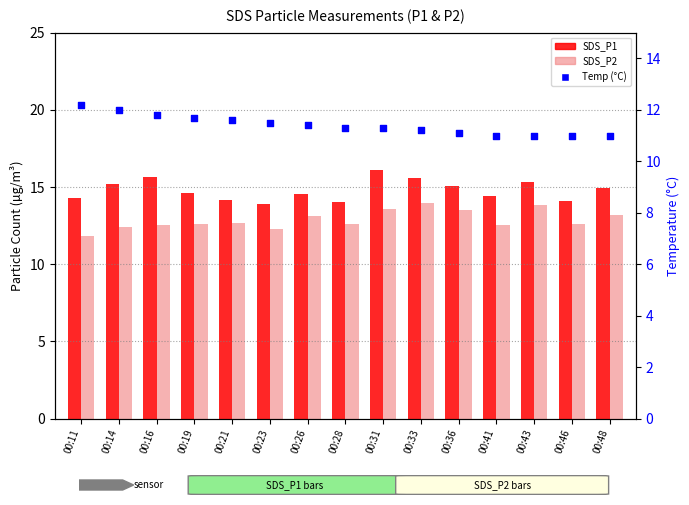

Which series has the largest Y range (max minus min)?

SDS_P1